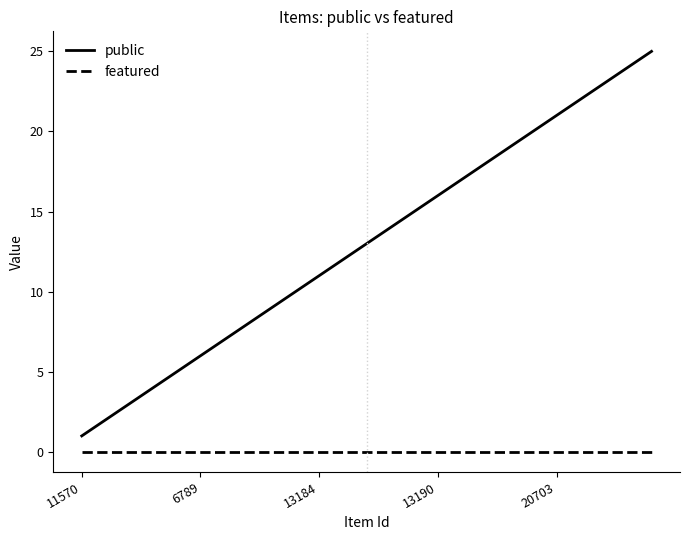

What is the highest value of the public series?

25